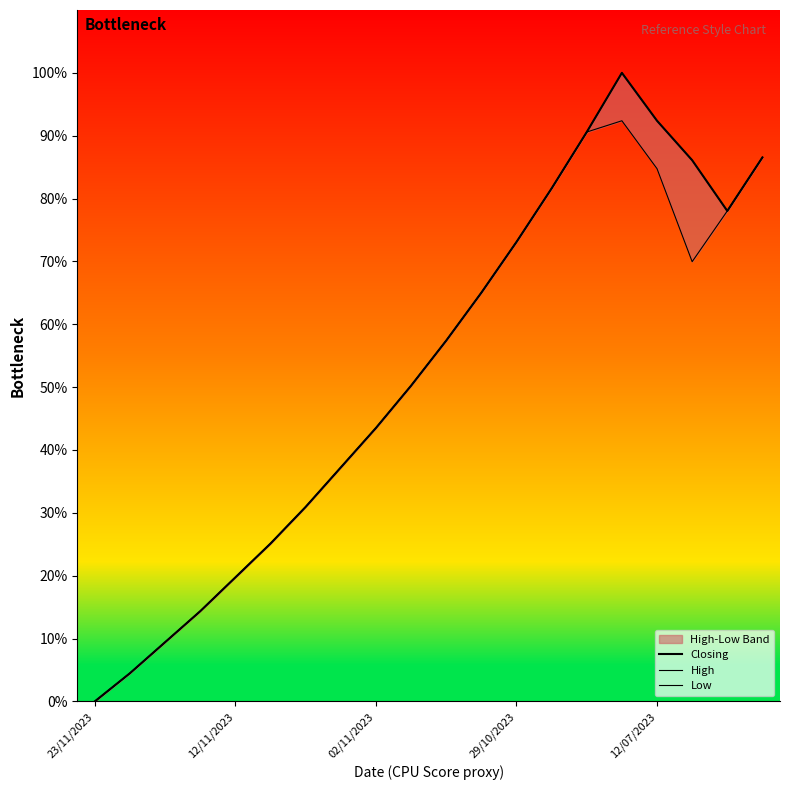

Rank the series at 6 from highest to lowest value.

Closing, High, Low